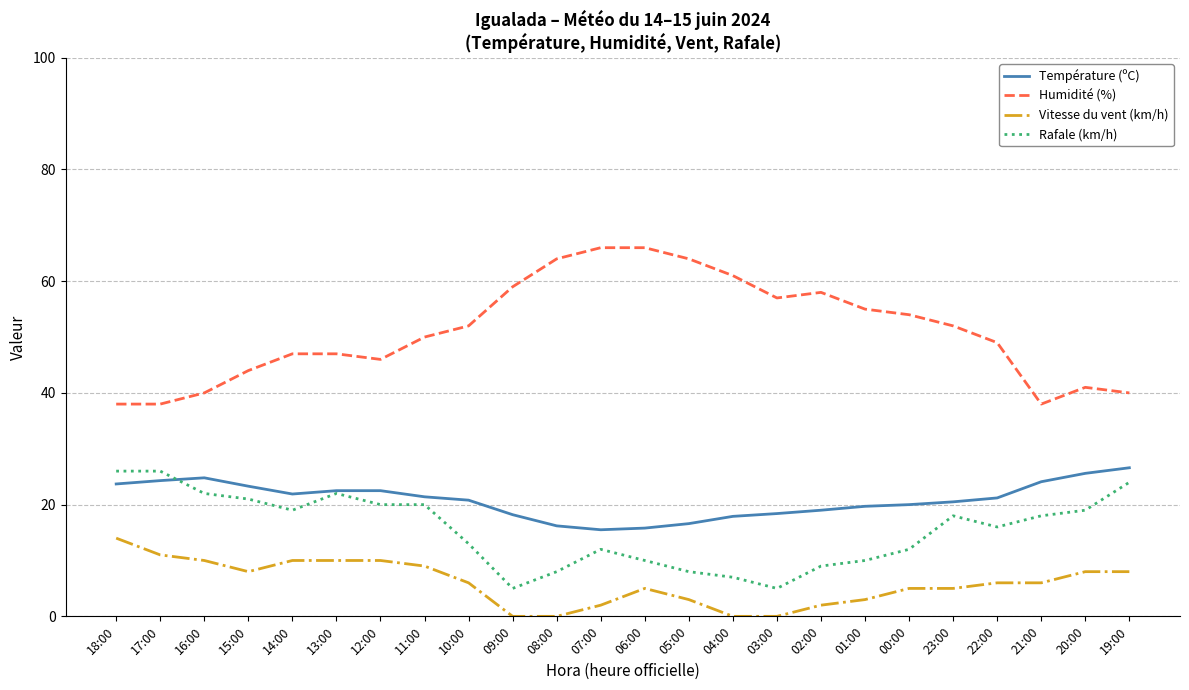

Does the chart display data point markers on the line(s)?

No